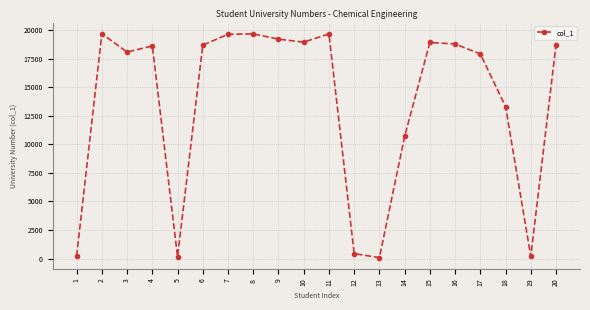

What is the change in value from 9 to 20?

-494